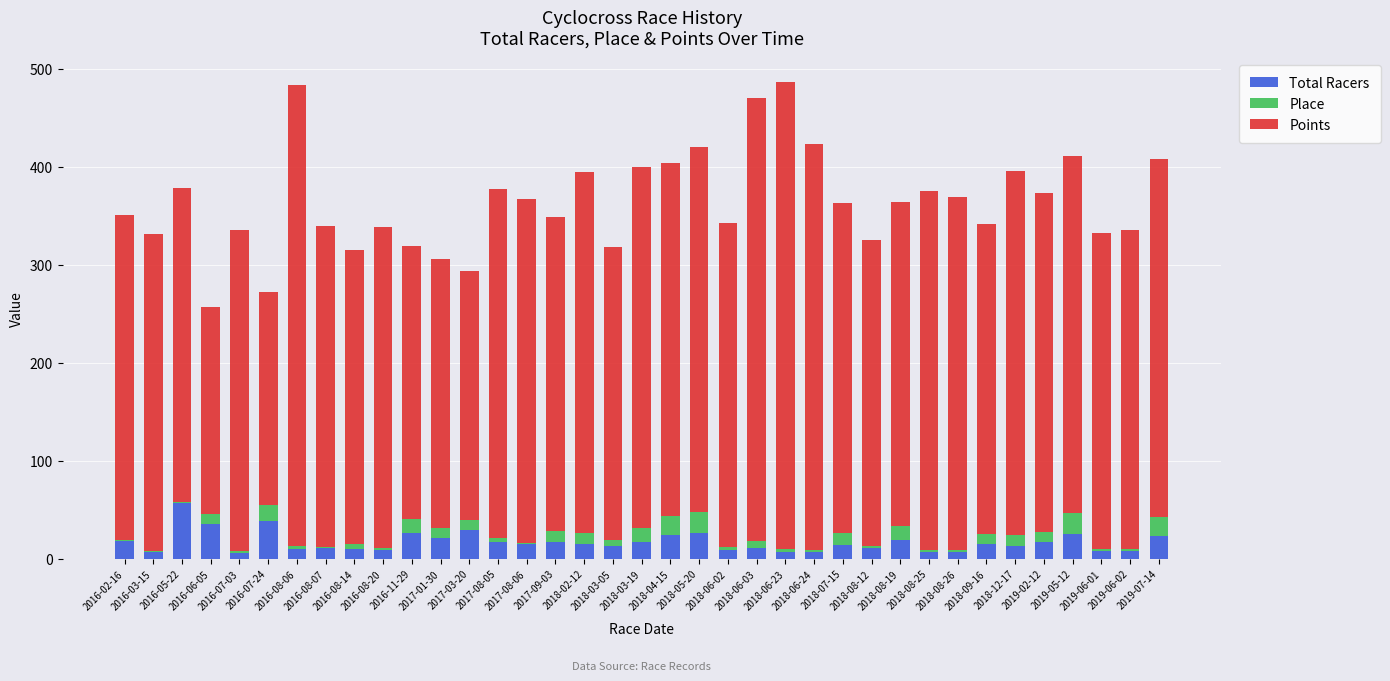

Are the bars horizontal?

No